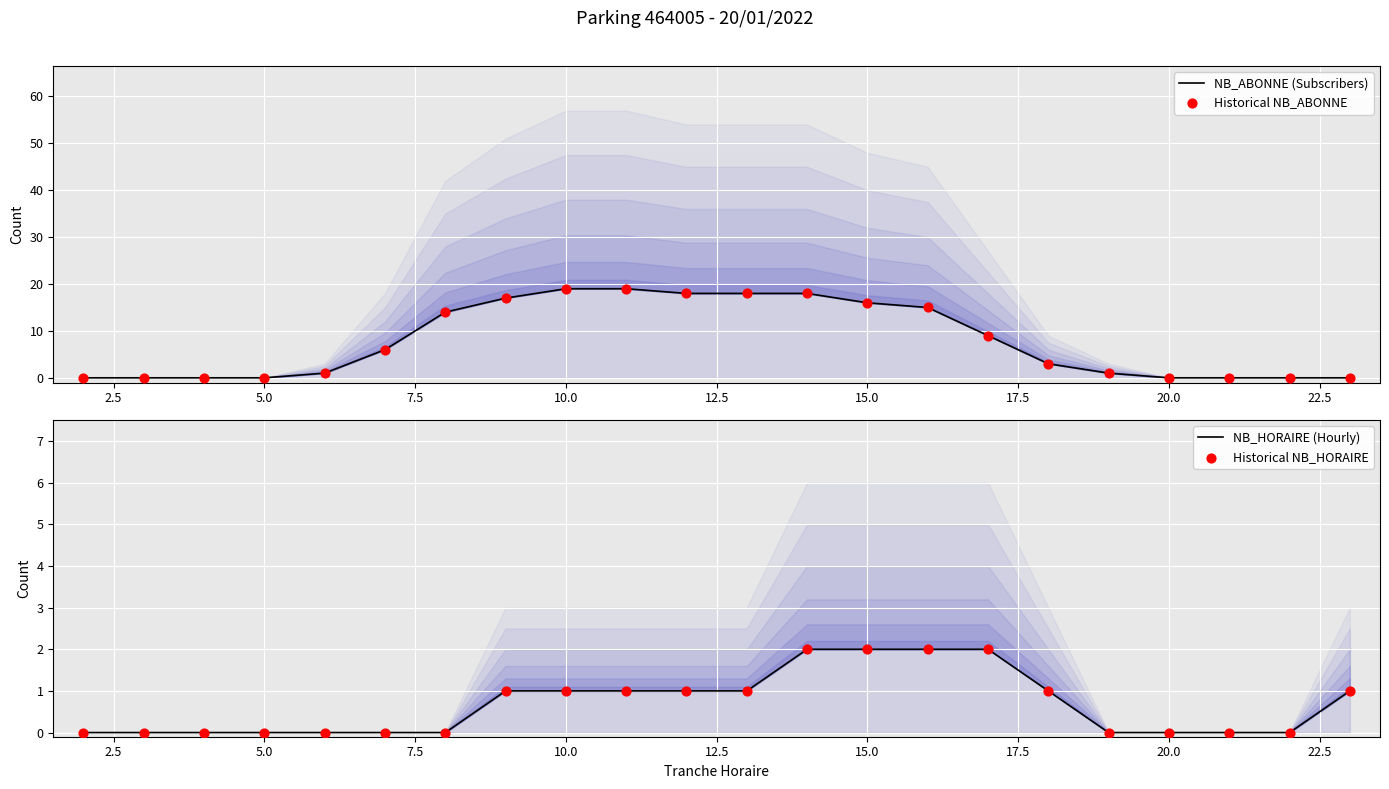

Is the value of Historical NB_ABONNE at 25.0 greater than the value of NB_ABONNE (Subscribers) at 22.5?

No